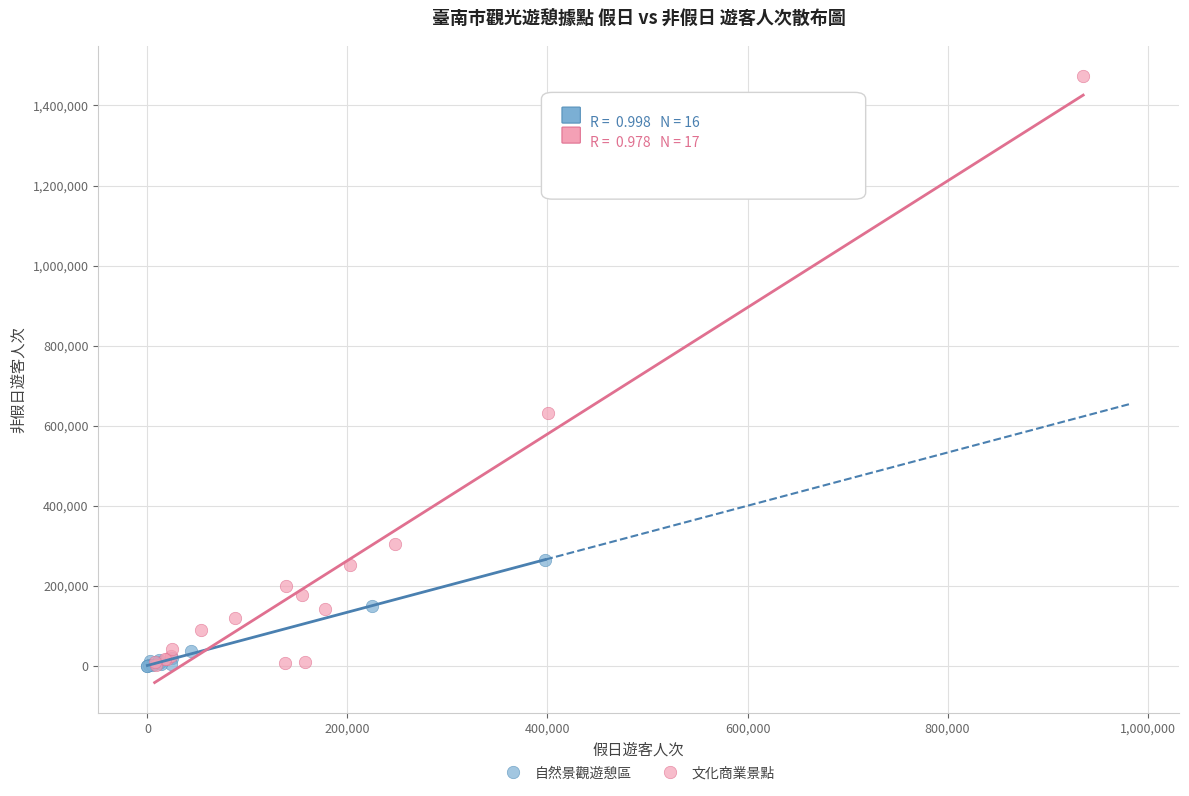

Which series contains the highest Y value?

文化商業景點